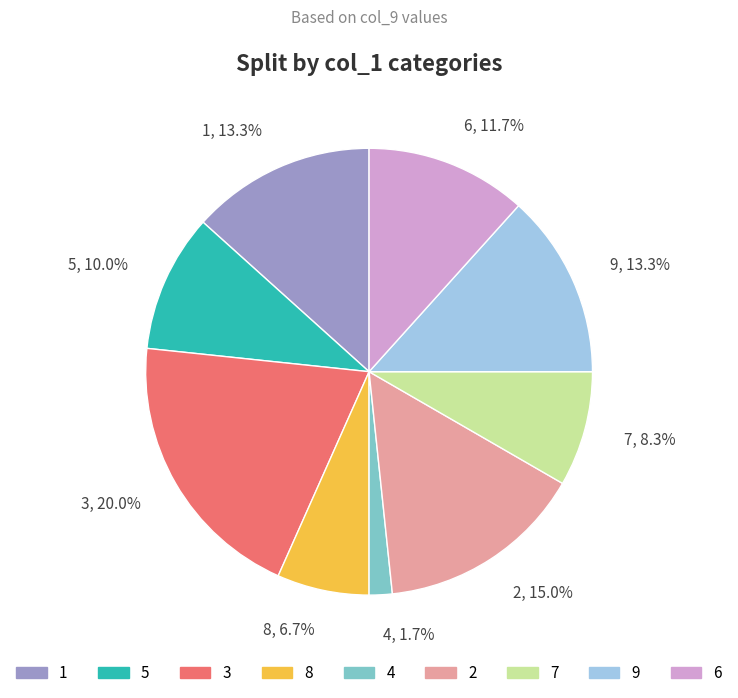

To the nearest percent, what is the difference between the 6 and 3 slice percentages?

8%